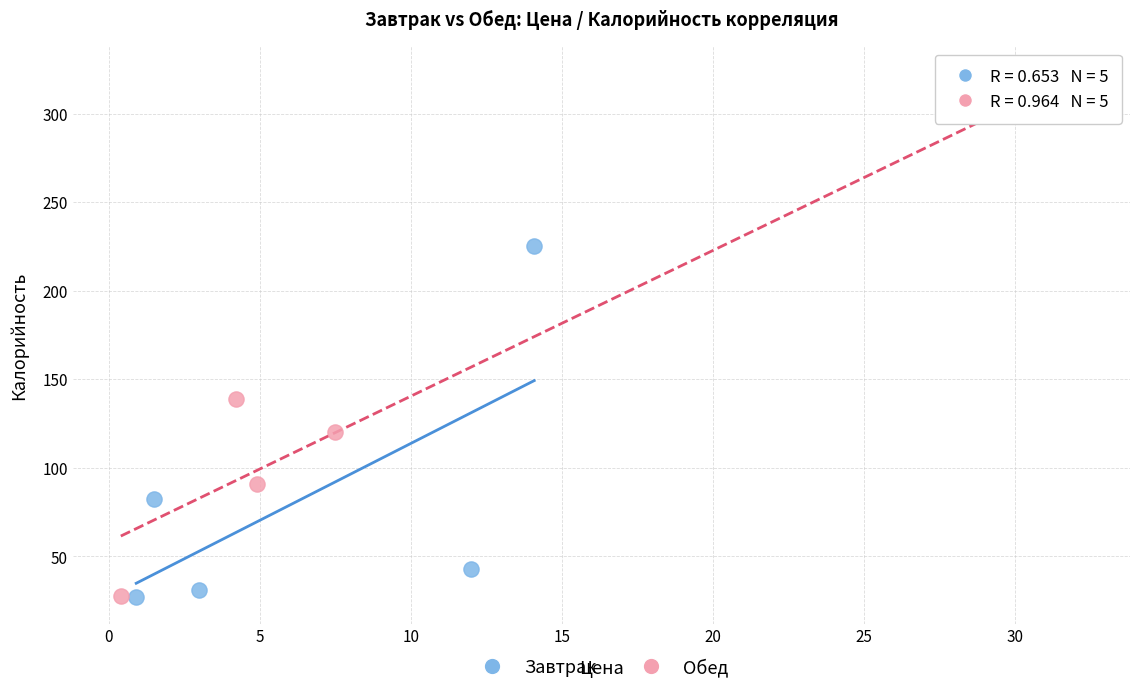

Which series reaches the maximum Y coordinate?

Обед